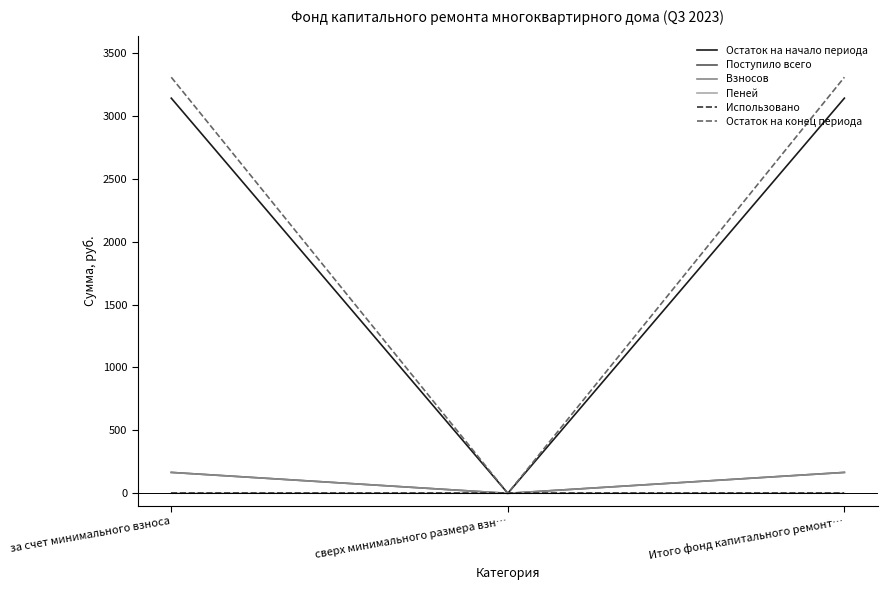

The Остаток на конец периода series shows 5712.5 at Итого фонд капитального ремонт…. True or false?

False